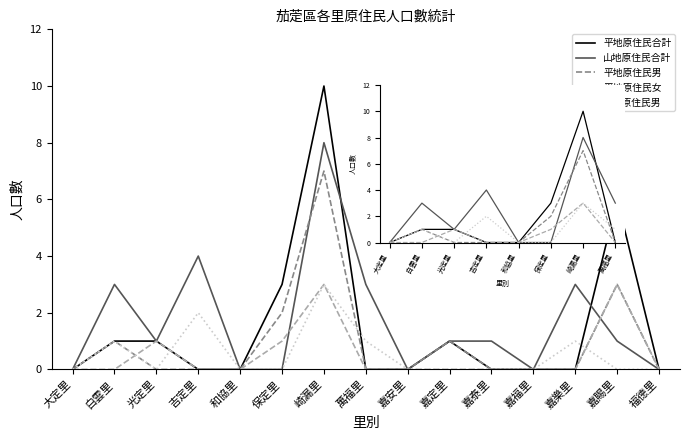

At which category does 山地原住民合計 reach its first local peak?

白雲里